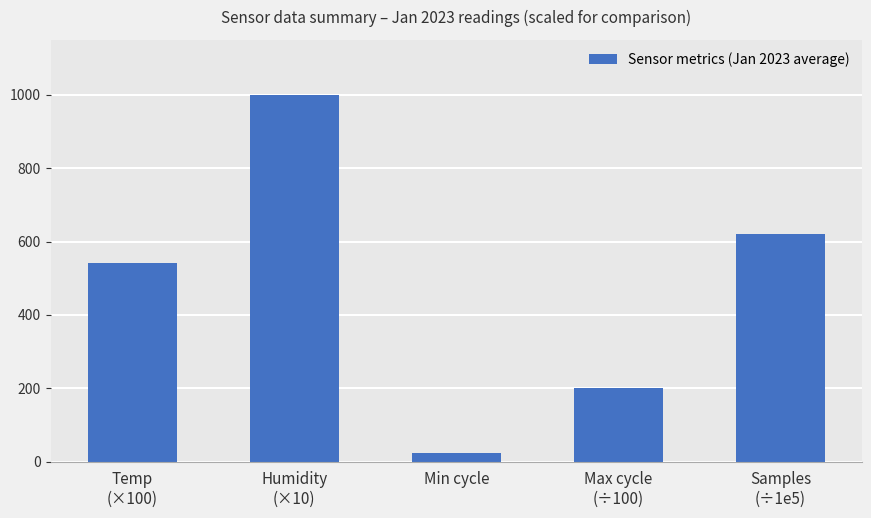

Reading left to right, list all the values displayed in this chart.

543	999	23	200	620